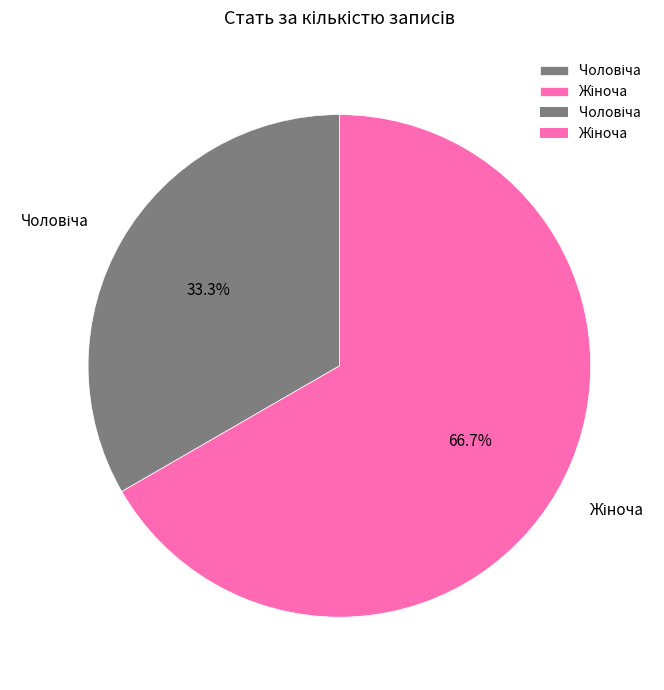

How many slices are in this pie chart?

2